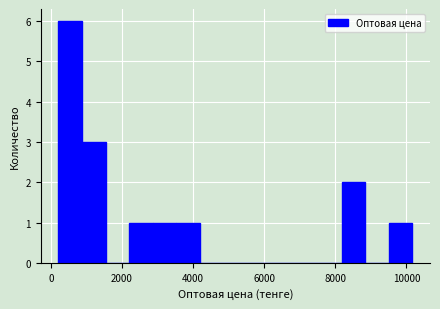

Read against the x-axis, roughly where is the centre of the tallest bar?

600